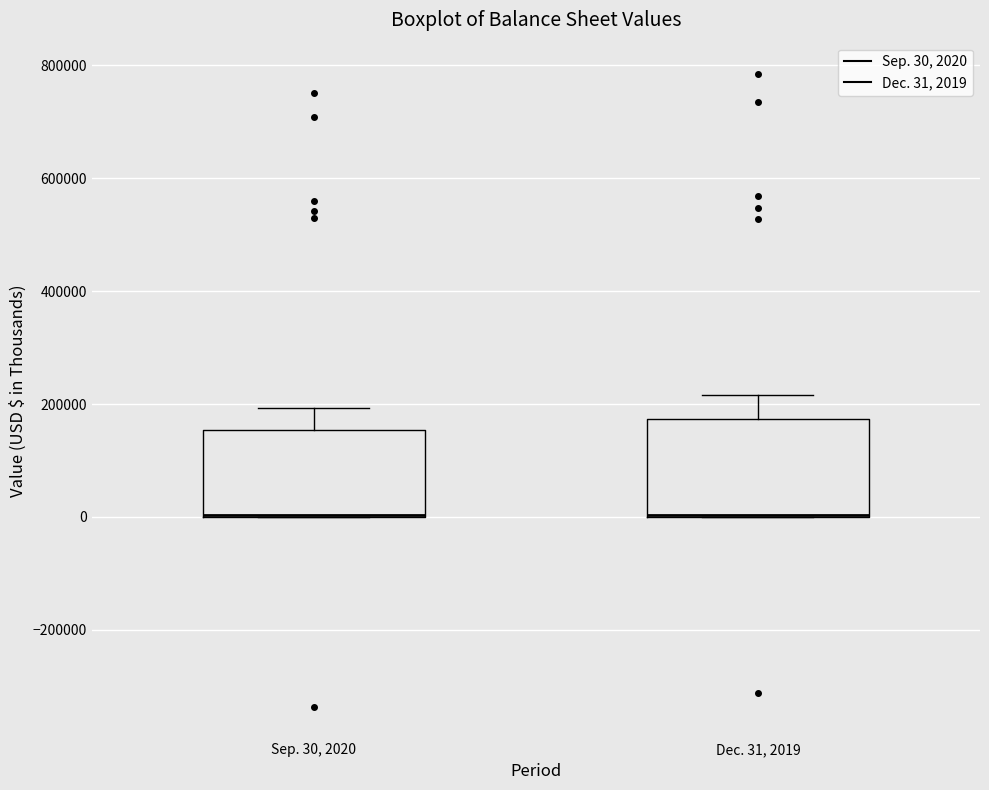

Reading left to right, transcribe this box plot: for each box, give where its median line is, the range the box spans, and where its two whiskers end, as read against the y-axis. The values are not printed on the chart, so give them approximately, as read against the axis.

Sep. 30, 2020: median 0 (drawn on the box's lower edge), box 0 to 160000, whiskers 0 to 200000
Dec. 31, 2019: median 0 (drawn on the box's lower edge), box 0 to 180000, whiskers 0 to 220000